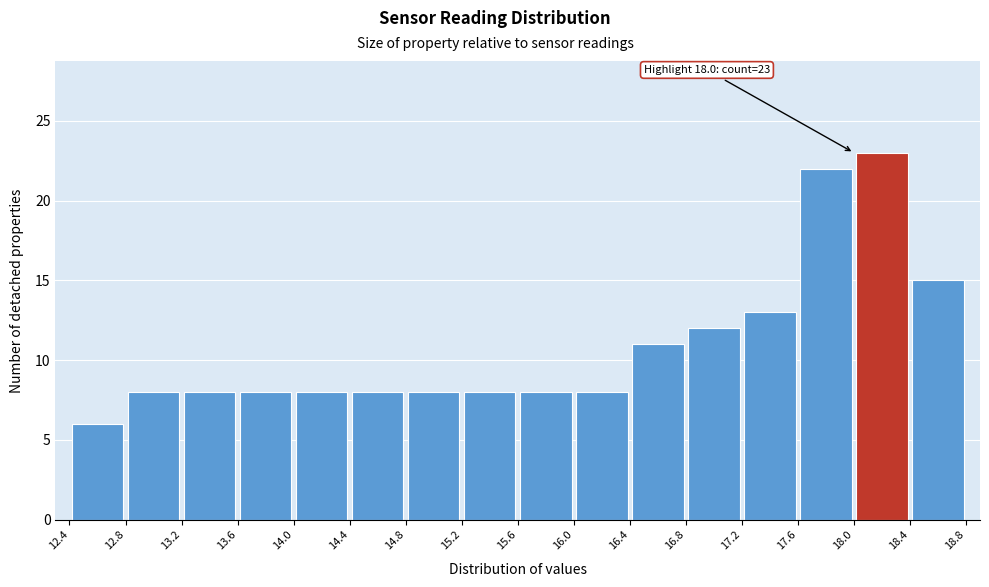

Which range on the x-axis has the tallest bar?

18.0 to 18.4